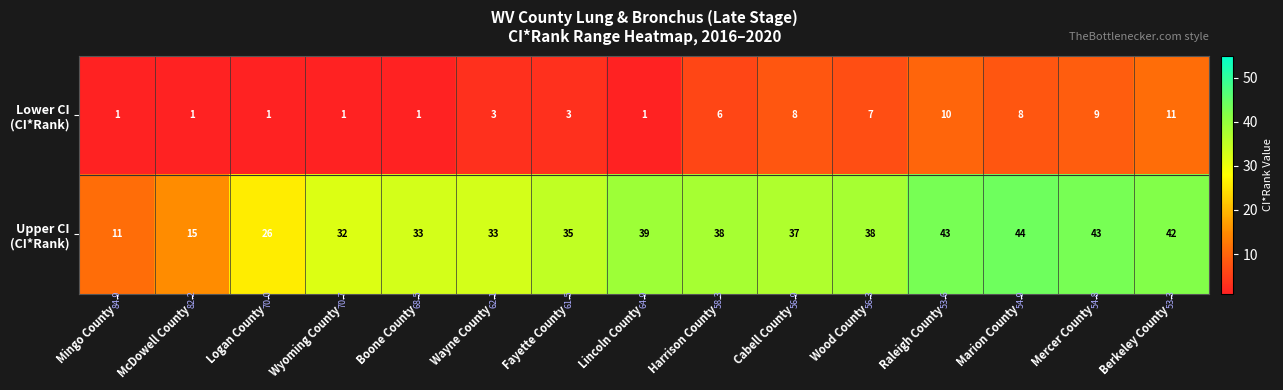

What is the total value across all series at Wood County?

45